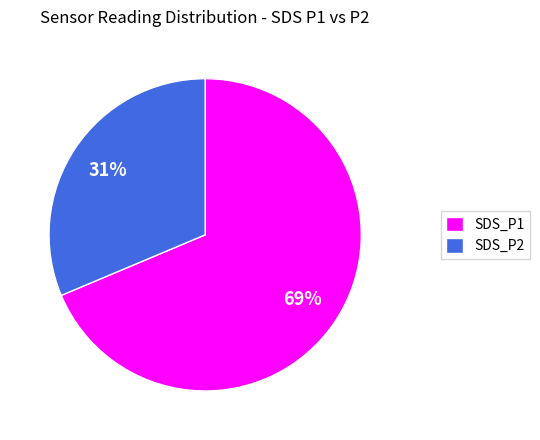

To the nearest percent, what is the combined percentage of SDS_P1 and SDS_P2?

100%